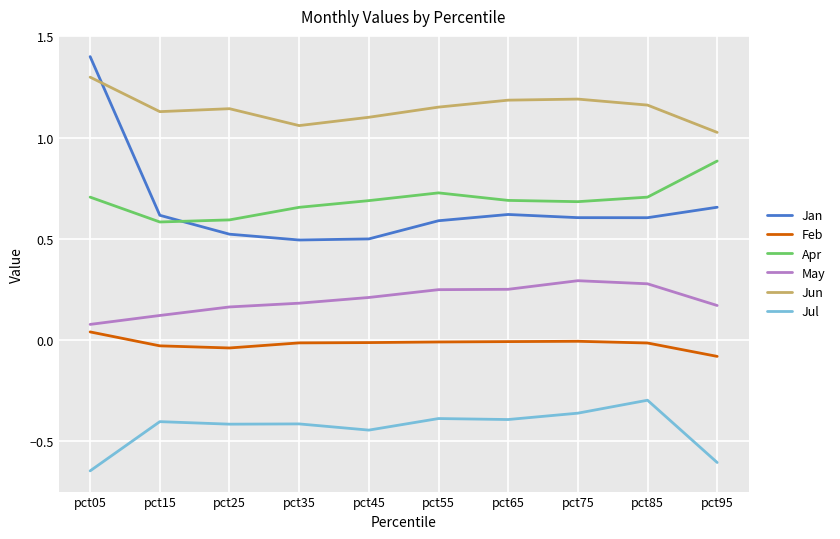

What is the difference between the highest and lowest values at pct65?

1.6